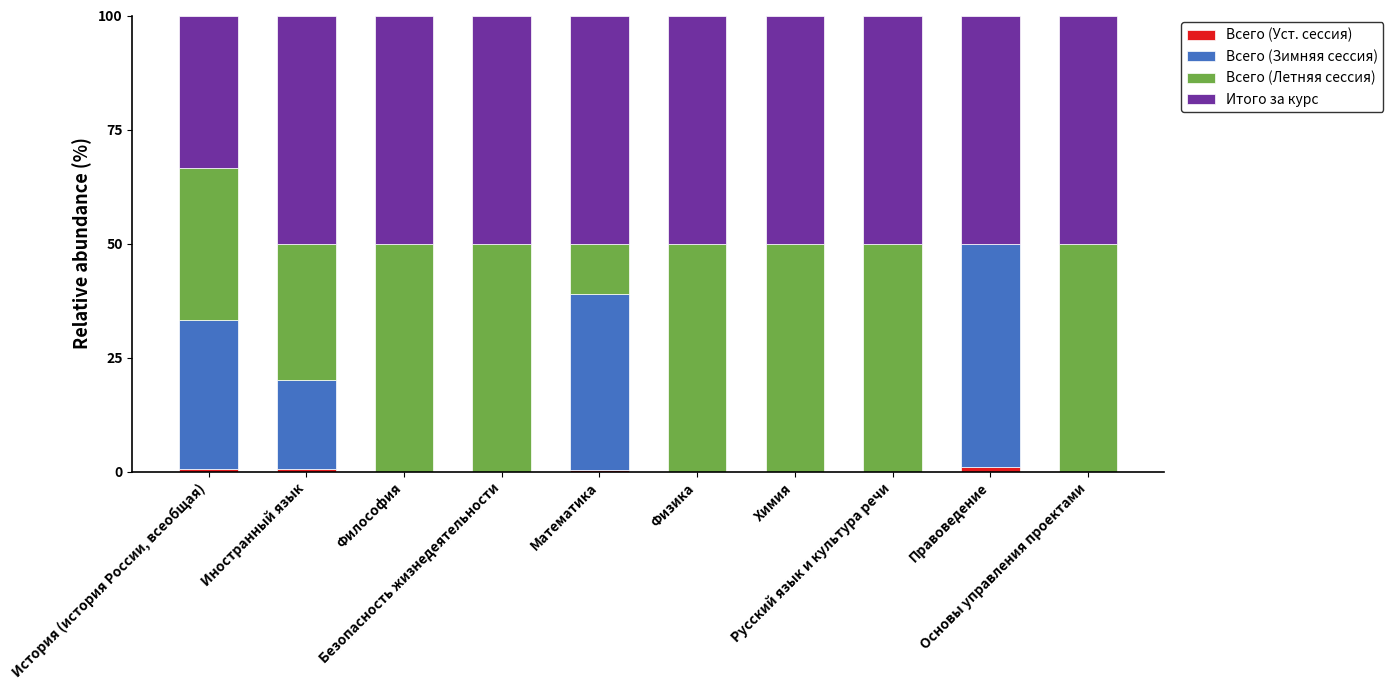

How many data points does each series have?

10